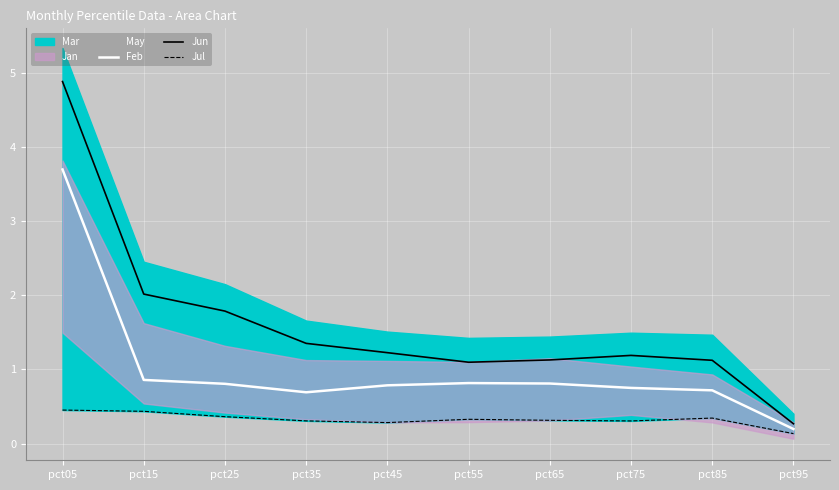

What is the difference between the maximum and second lowest values in the Feb series?

3.0